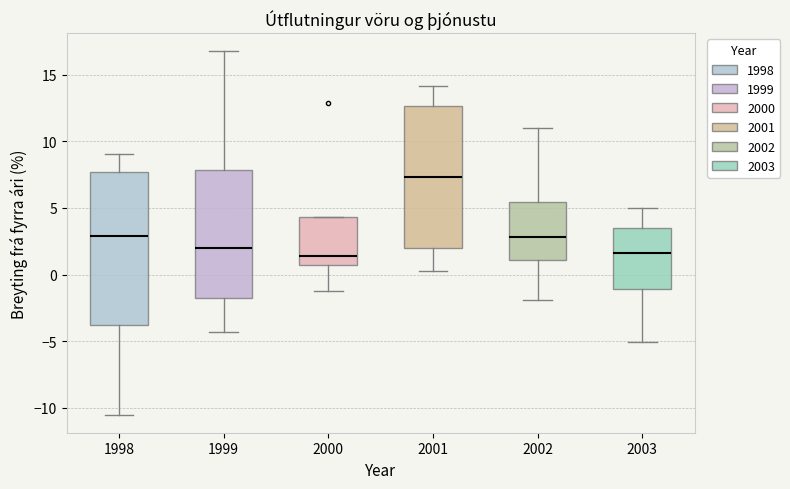

Which box's median line is the highest?

2001